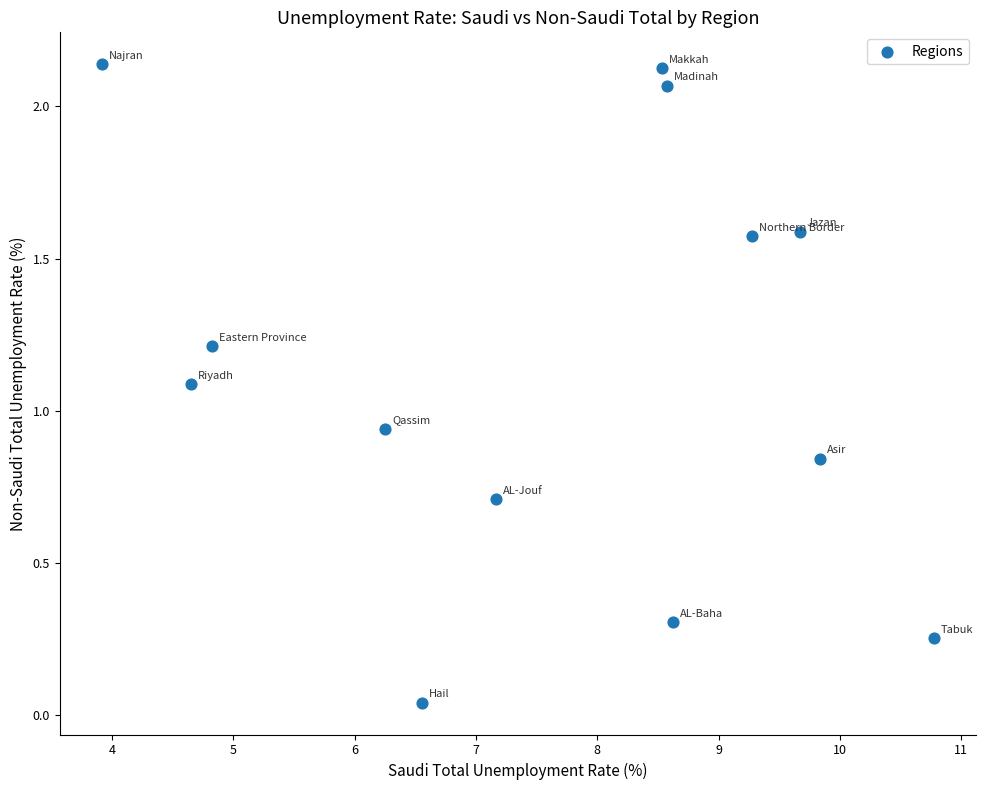

What is the range of X values (max minus min)?

6.9